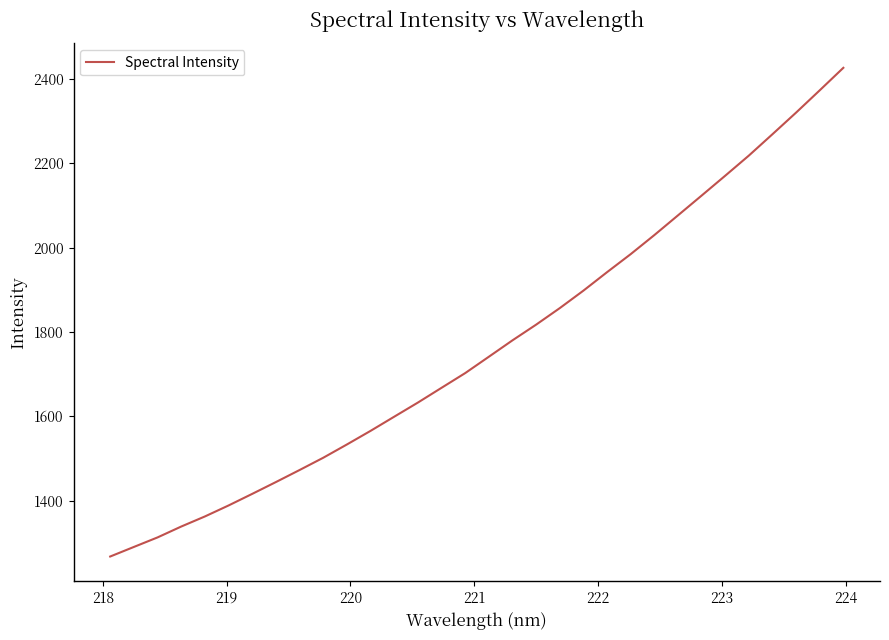

What is the difference between the second highest and minimum values?

1105.3